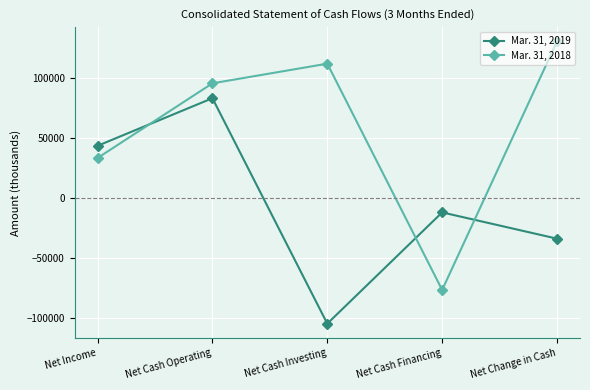

How many Mar. 31, 2019 values are between -34054 and 43314?

3